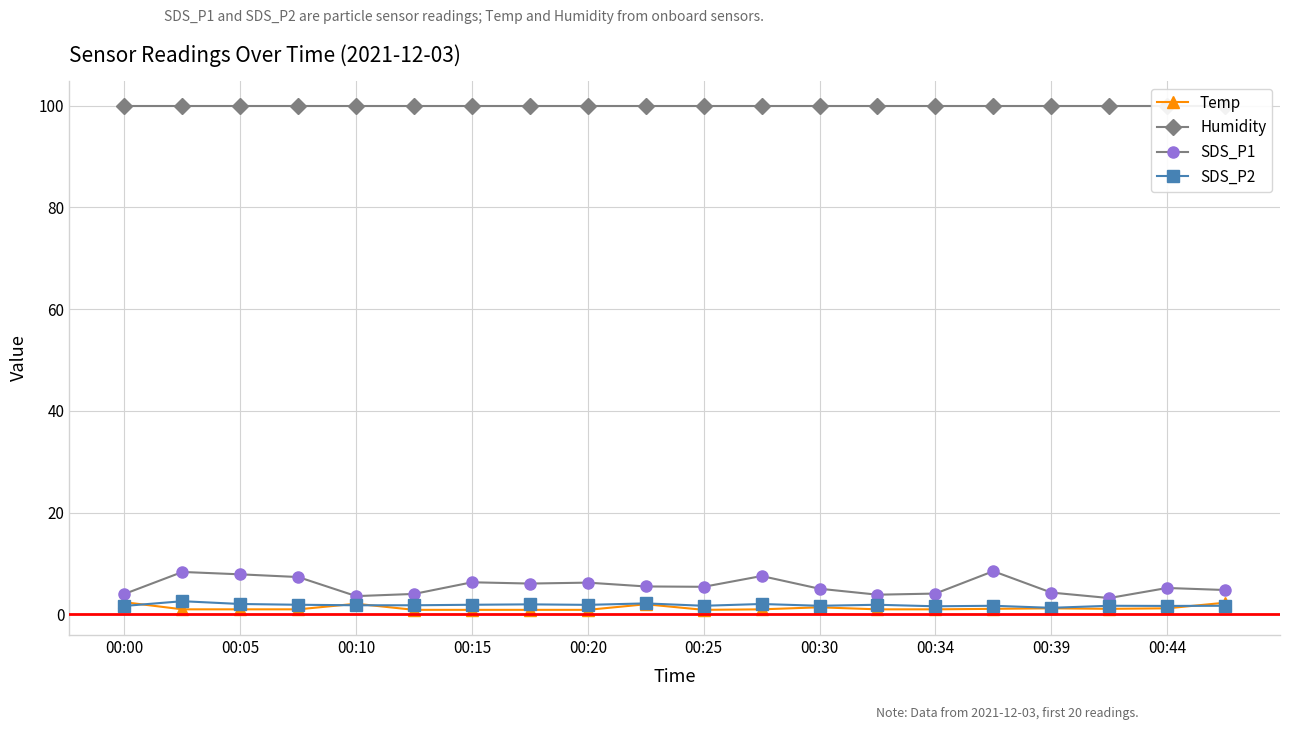

List the series in order of their peak value, highest first.

Humidity, SDS_P1, SDS_P2, Temp